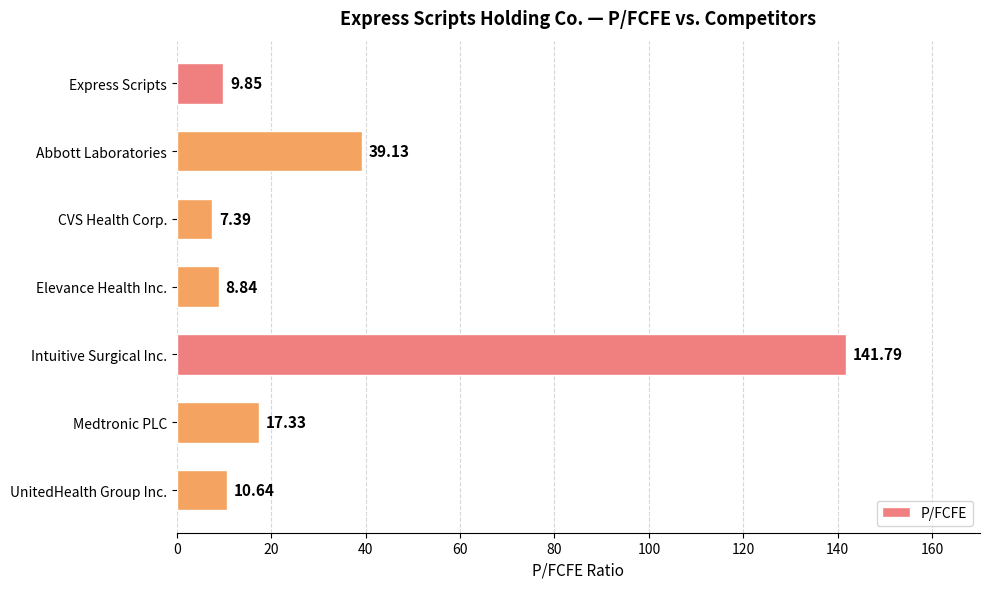

What is the sum of the values at Intuitive Surgical Inc. and Abbott Laboratories?

180.9